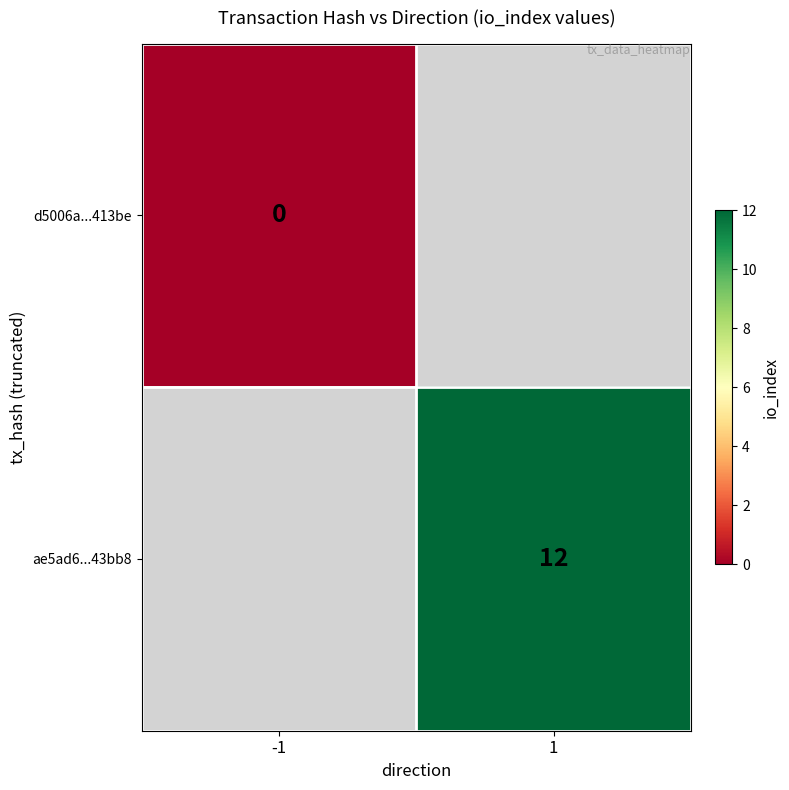

Is the value of d5006a...413be at -1 greater than the value of ae5ad6...43bb8 at 1?

No